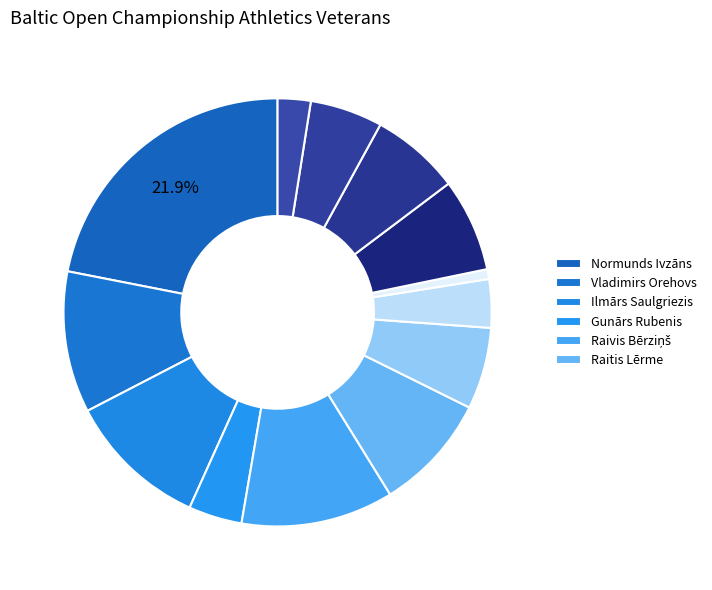

How many segments does this pie chart have?

13